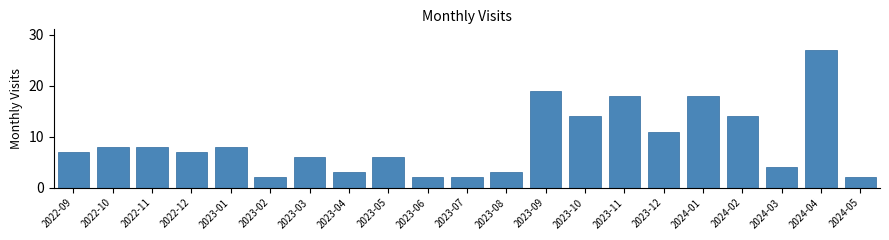

Reading right to left, what are all the values shown in this chart?

2	27	4	14	18	11	18	14	19	3	2	2	6	3	6	2	8	7	8	8	7